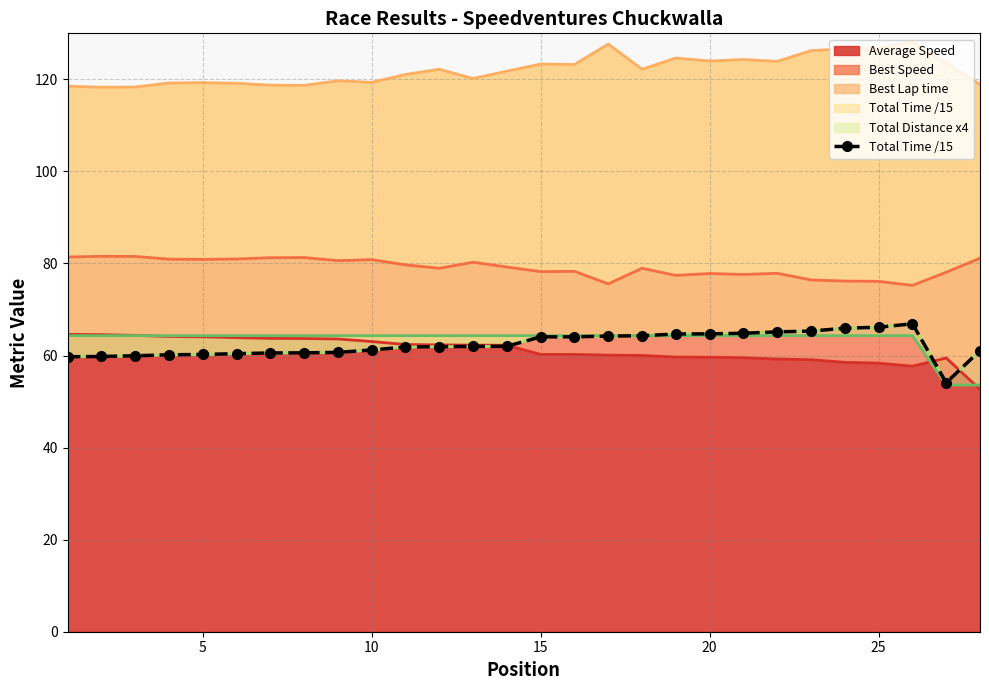

Is it true that Average Speed equals 60.2 at 15?

True